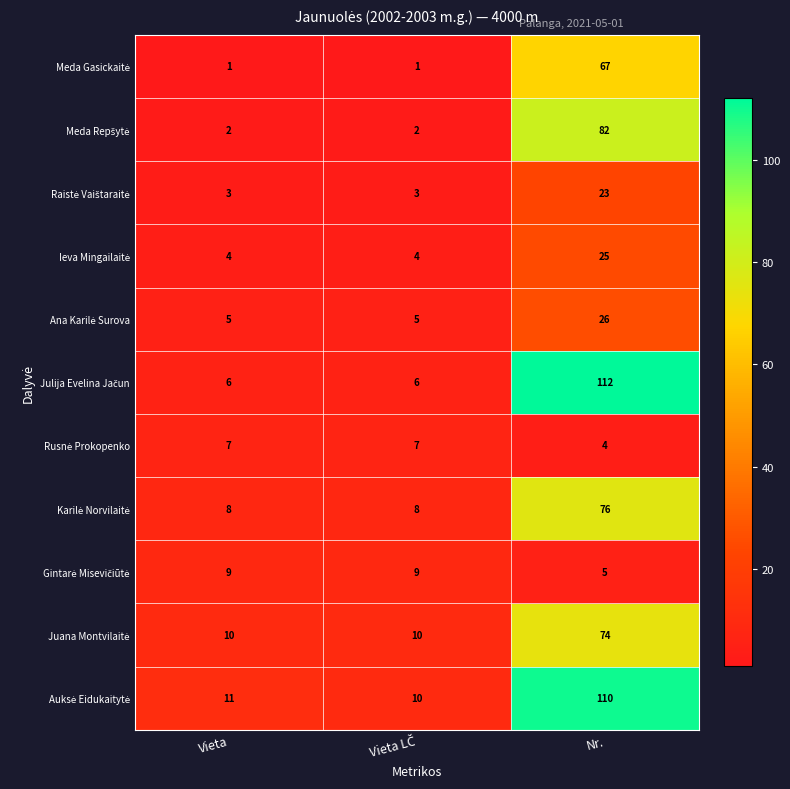

At which category is the sum across all series the highest?

Nr.